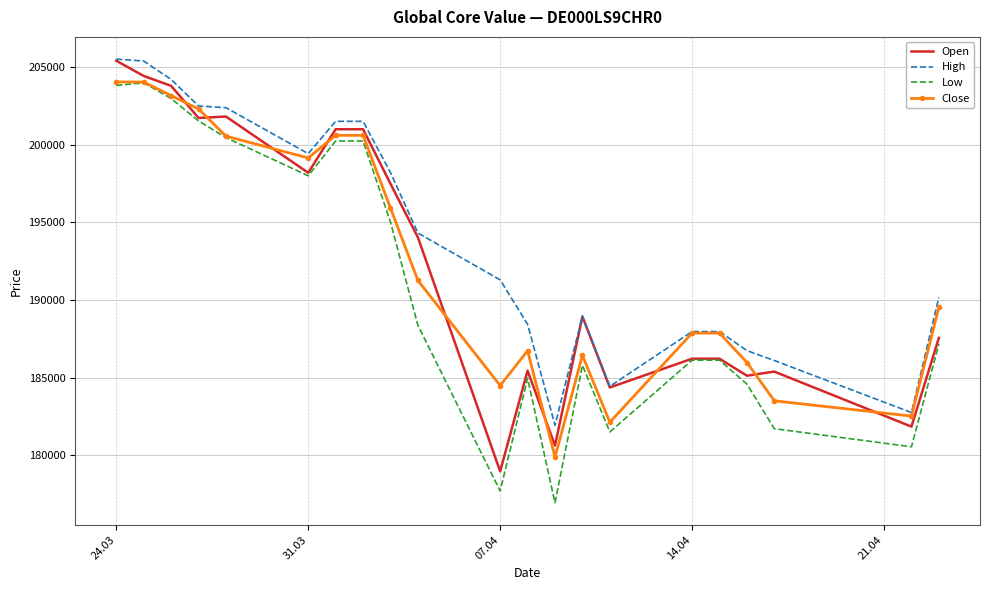

True or false: High and Low cross at least once.

False